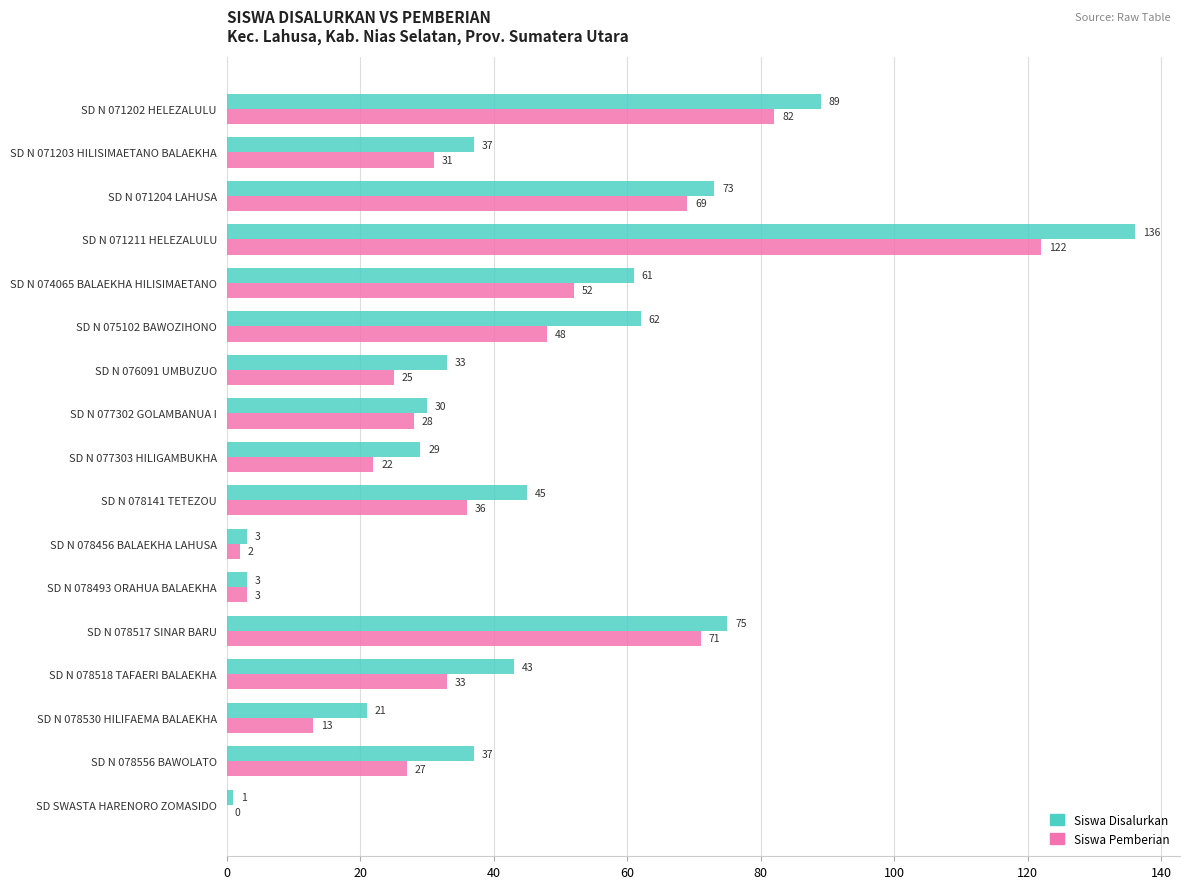

What is the maximum value shown in the chart?

136